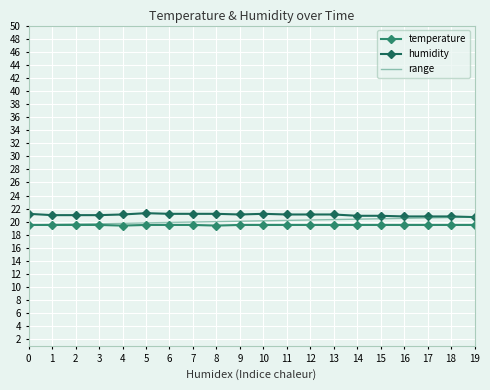

True or false: temperature and humidity intersect in this chart.

False